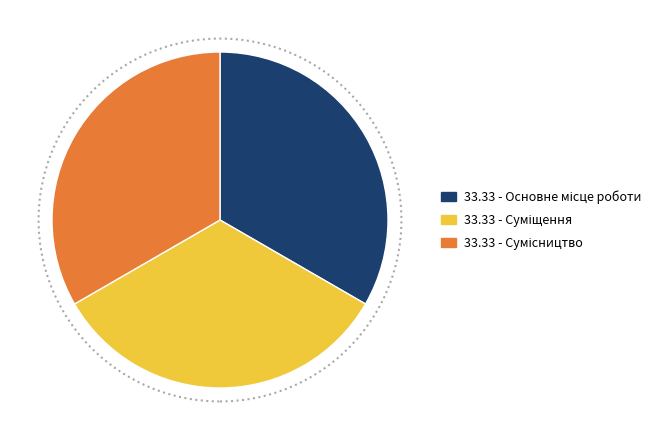

Count the number of slices in the pie.

3